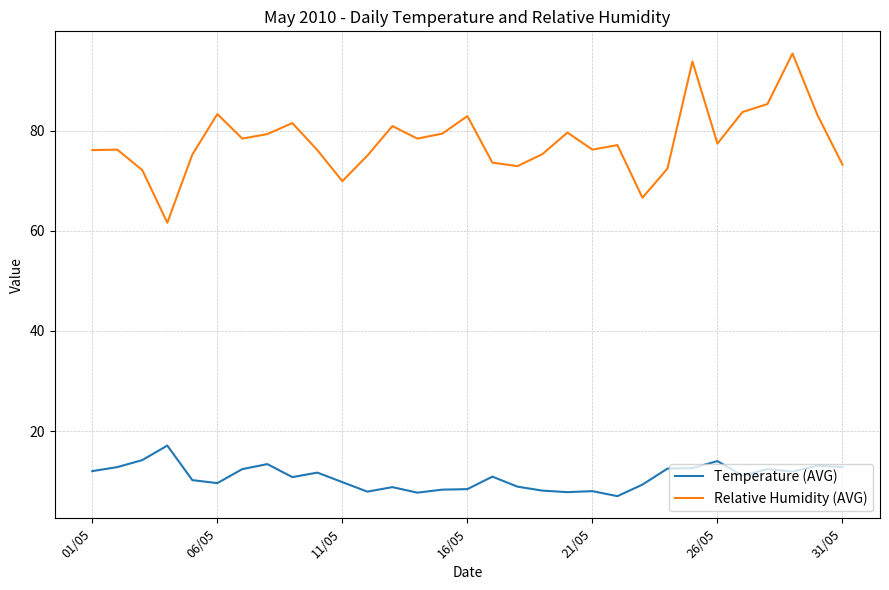

Rank the series by their maximum value, from lowest to highest.

Temperature (AVG), Relative Humidity (AVG)